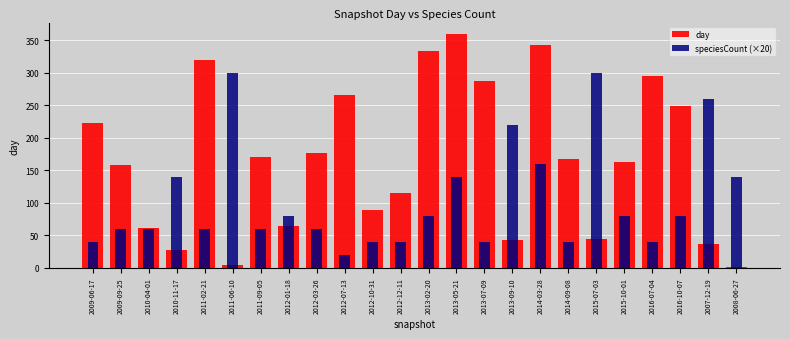

At which label does day first exceed 167?

2009-06-17